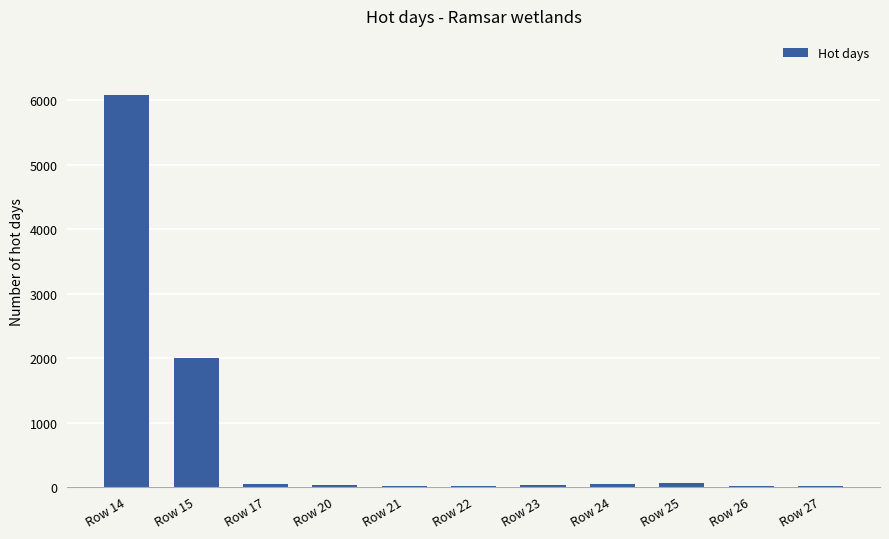

Is it true that the value at Row 15 is 2002.7?

True